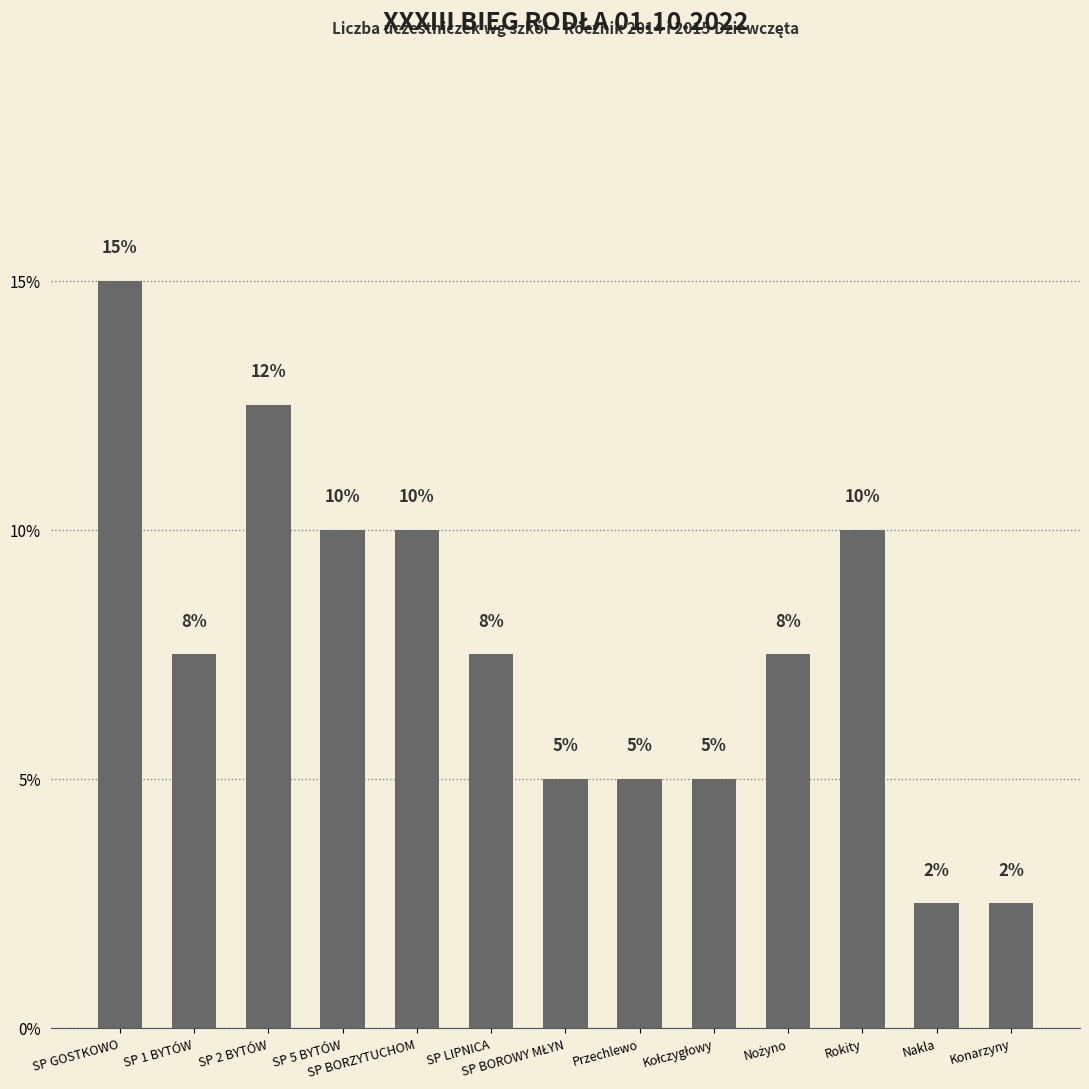

What is the difference between the maximum and minimum values?

12.5